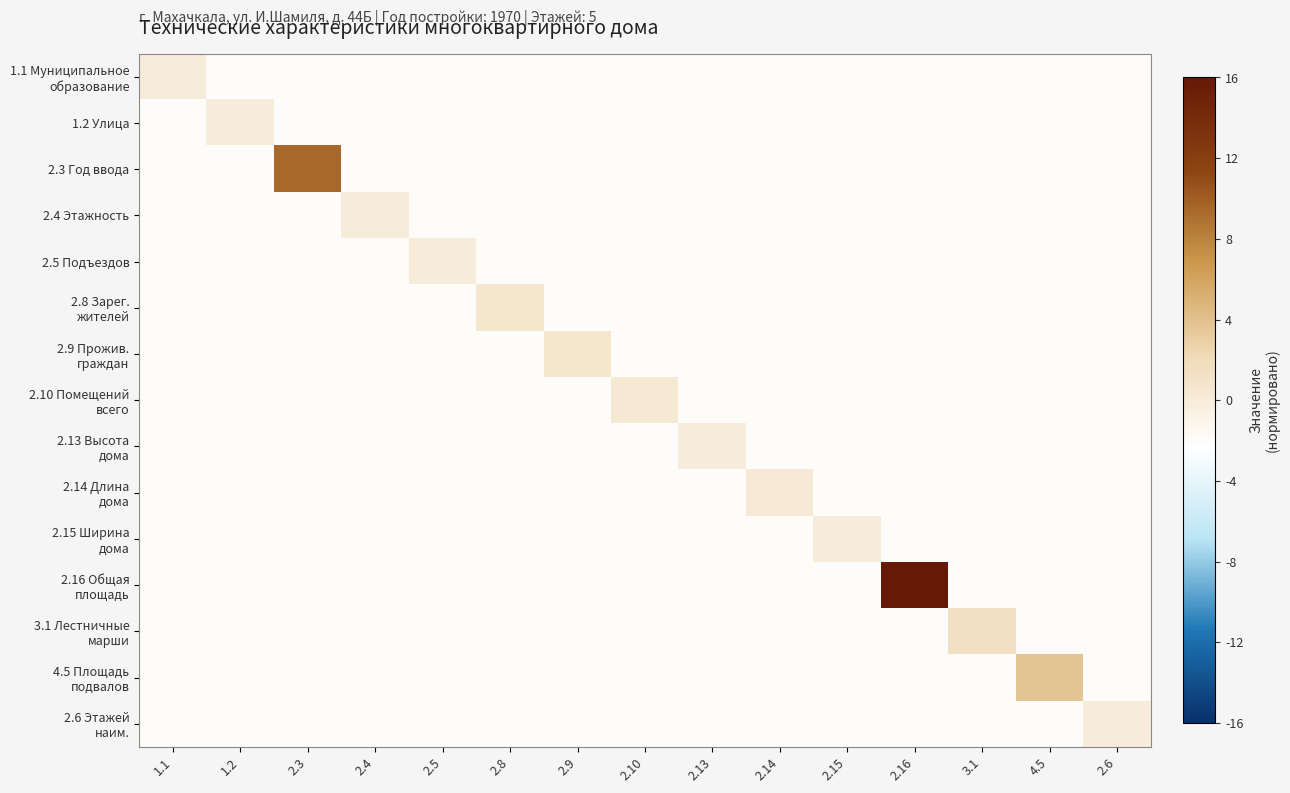

Count the number of data series in this chart.

15